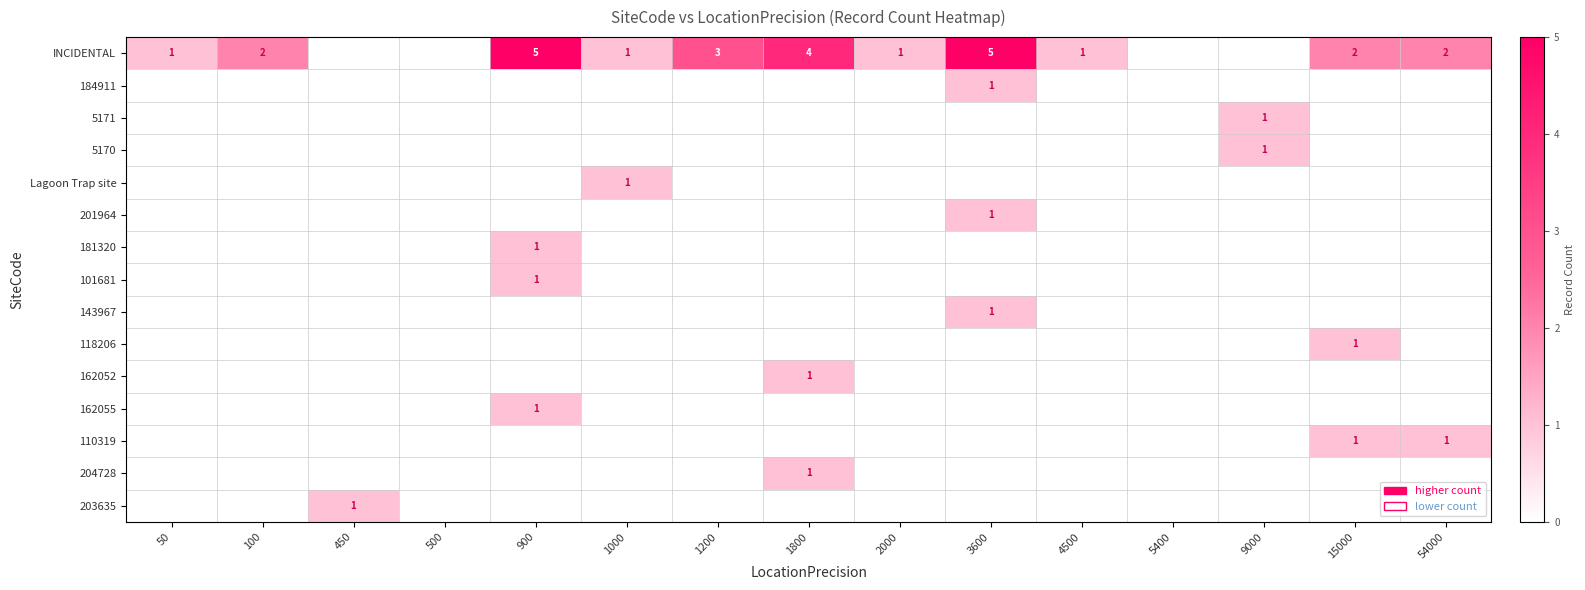

The value of 101681 at 900 is 0. True or false?

False